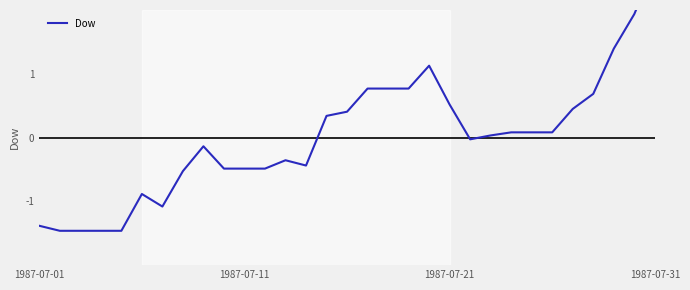

How many points are lower than both their immediate neighbors (excluding endpoints)?

3